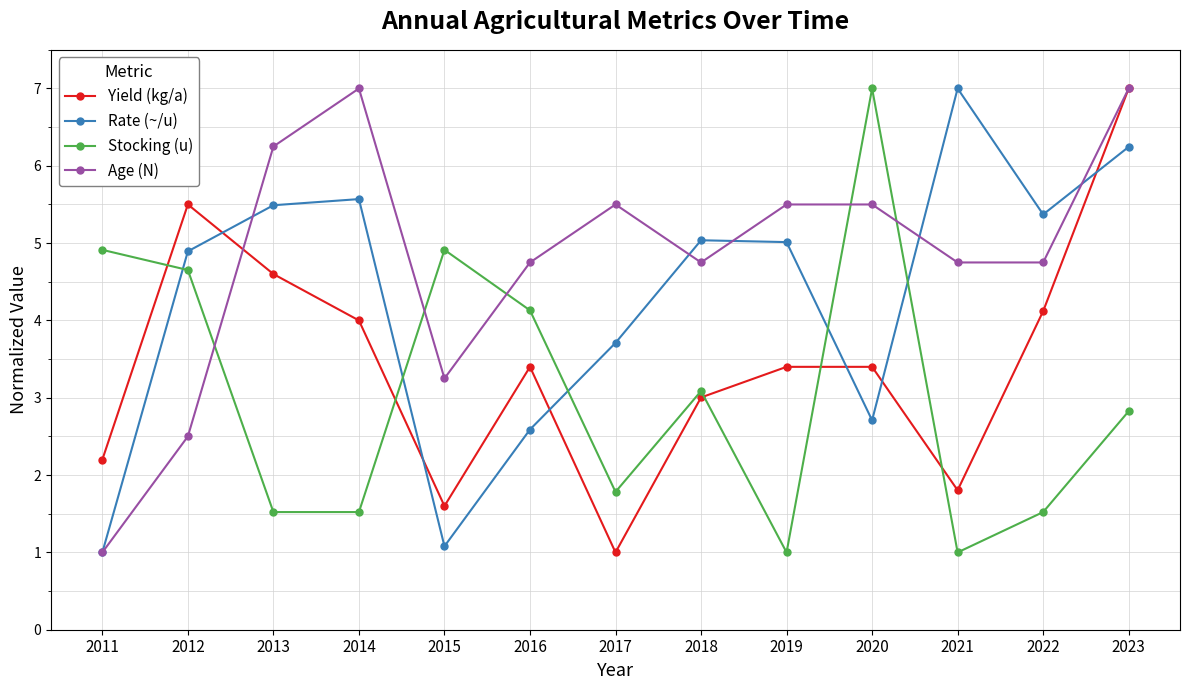

True or false: Rate (~/u) and Age (N) intersect in this chart.

True